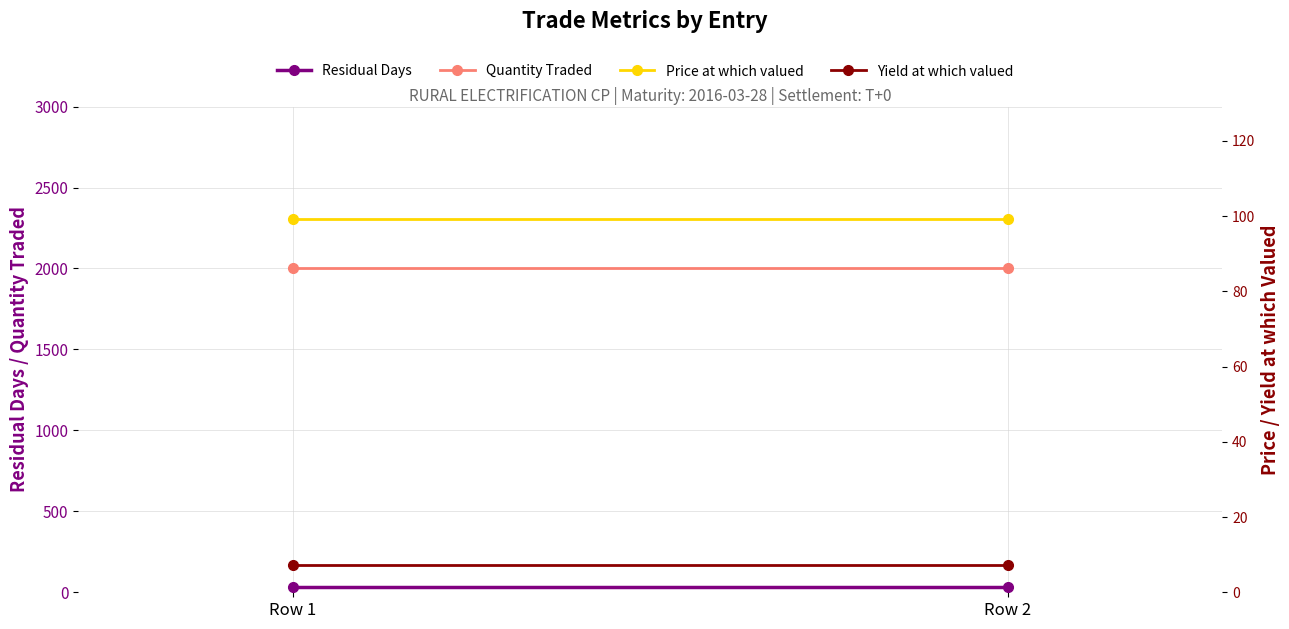

The Yield at which valued series shows 12.9 at Row 2. True or false?

False